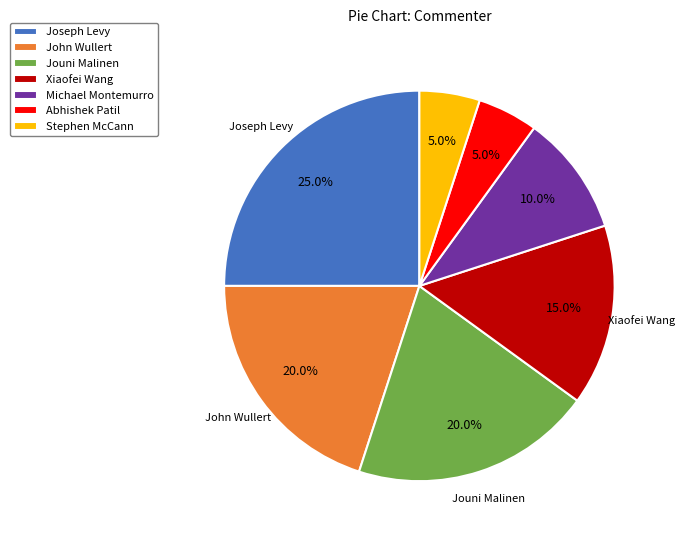

What is the ratio of the value at Xiaofei Wang to the value at John Wullert?

0.8